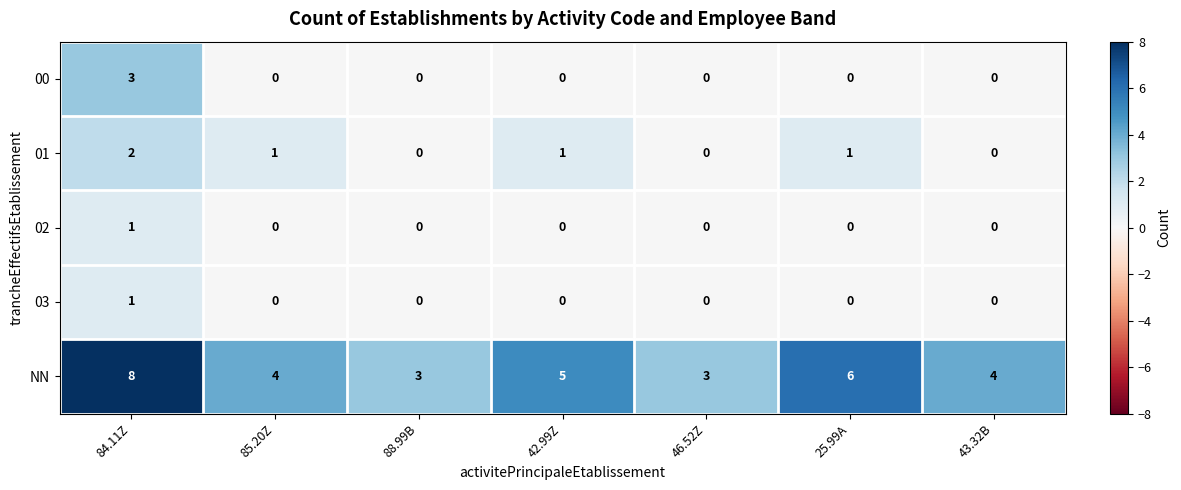

Which series has the widest spread of values?

NN